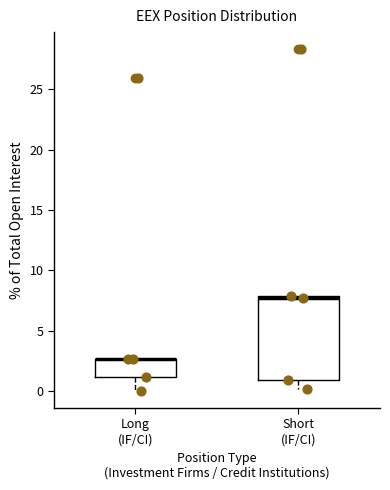

Which box is the tallest, from its lower edge to its upper edge?

Short (IF/CI)